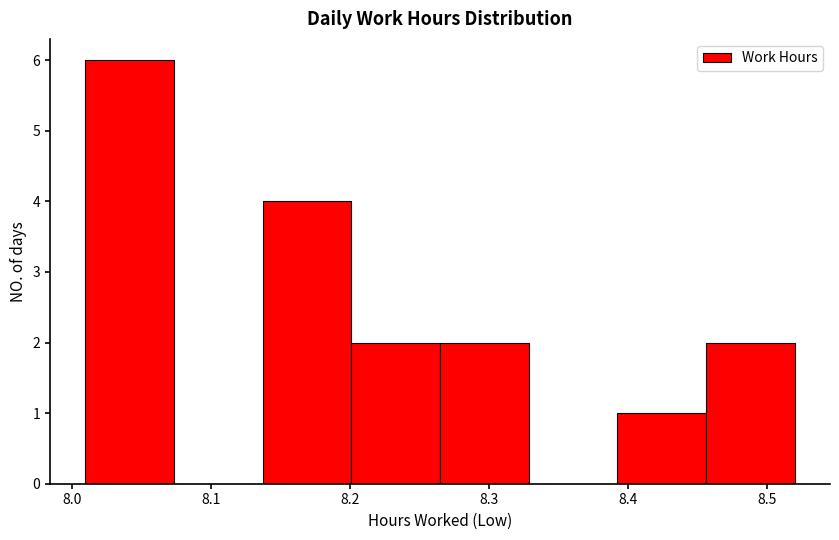

Reading left to right, list every bar in this chart as the range it spans on the x-axis followed by its height. Neither the bar edges nor the heights are printed on the chart, so give them approximately, as read against the axes.

8.01 to 8.07: 6
8.07 to 8.14: 0
8.14 to 8.20: 4
8.20 to 8.27: 2
8.27 to 8.33: 2
8.33 to 8.39: 0
8.39 to 8.46: 1
8.46 to 8.52: 2